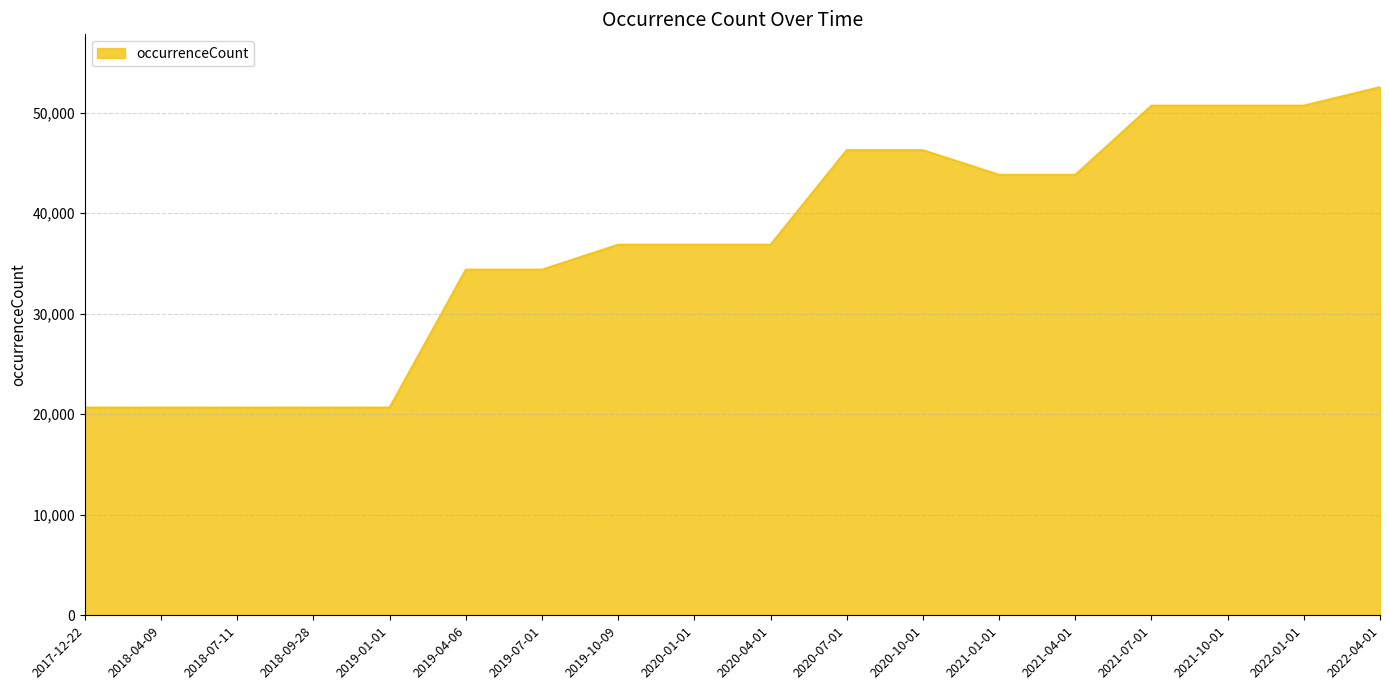

What is the maximum value shown in the chart?

52538